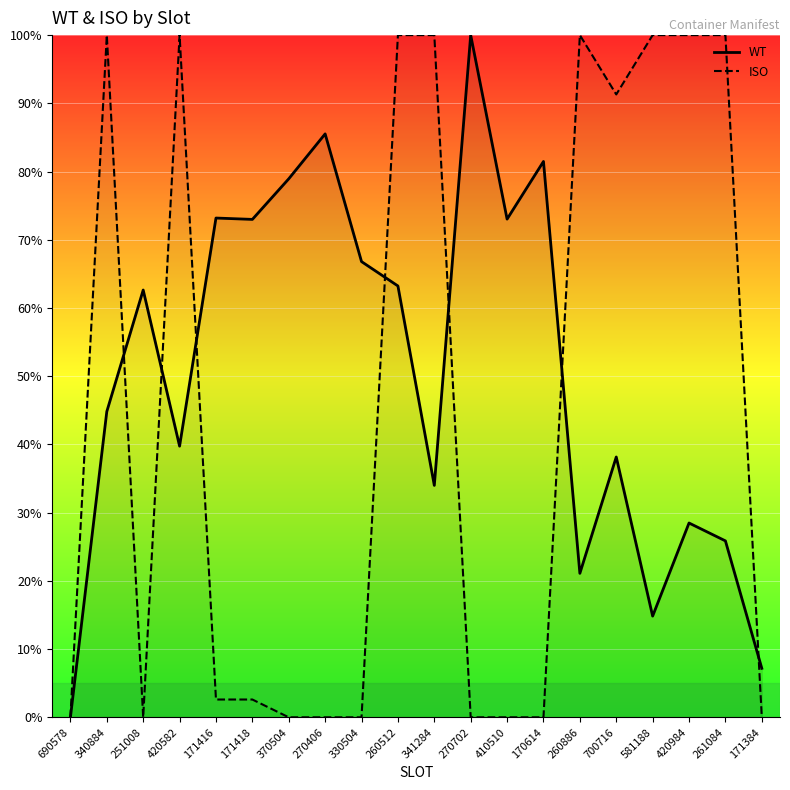

What is the label of the 3rd point from the left?

251008